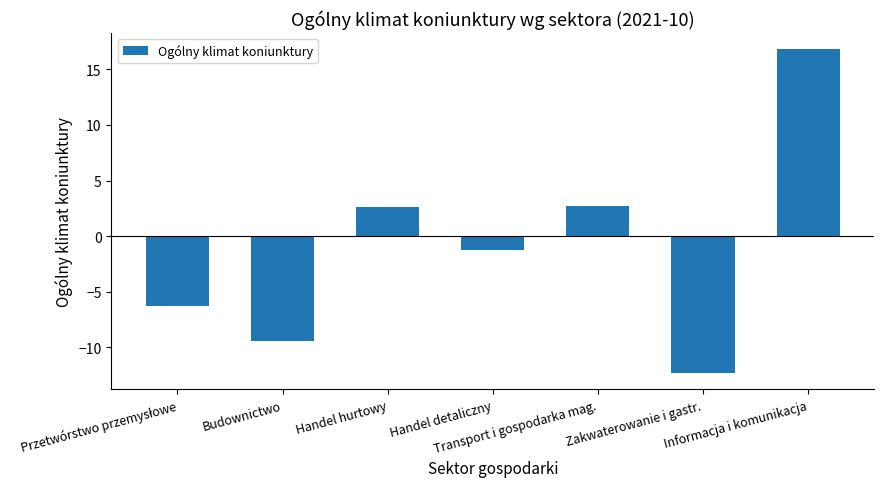

What is the value of the 5th bar from the left?

2.7